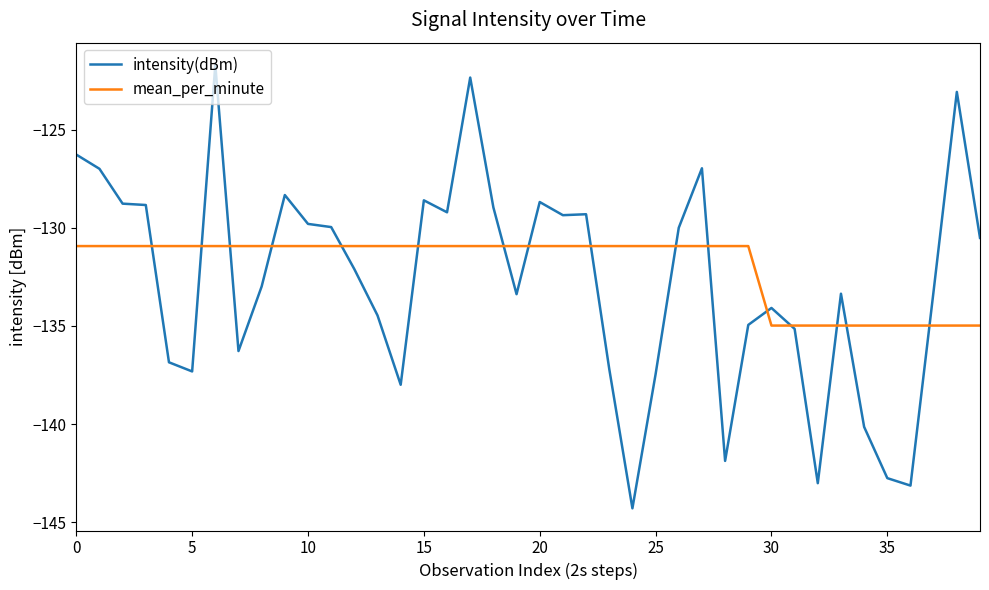

What are all the series names shown in the legend?

intensity(dBm), mean_per_minute